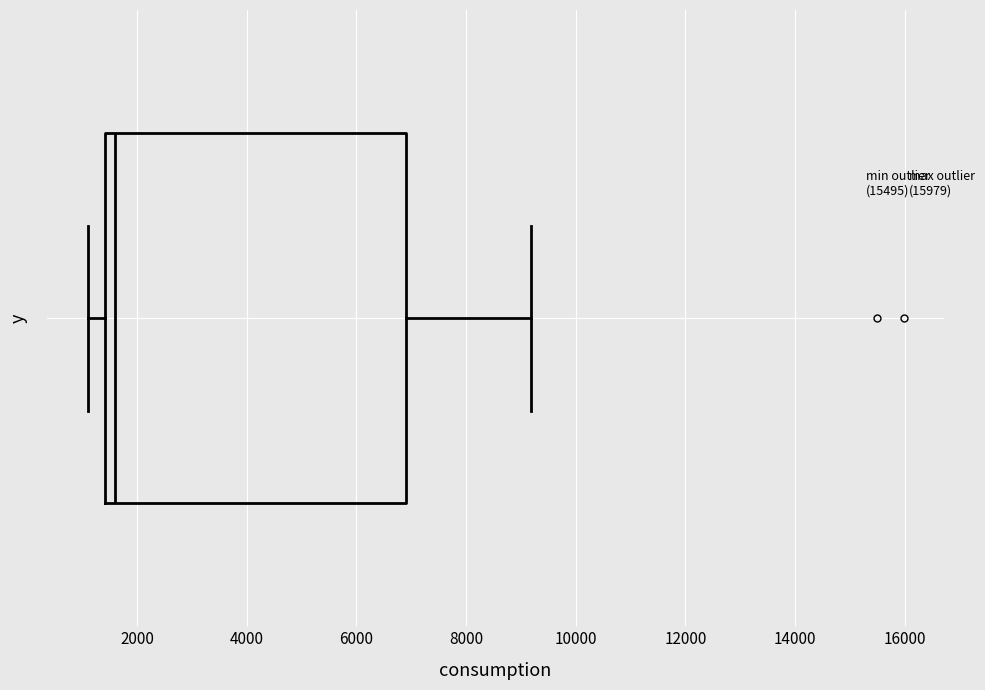

Transcribe this box plot: give where the median line is, the range the box spans, and where the two whiskers end, as read against the x-axis. The values are not printed on the chart, so give them approximately, as read against the axis.

median 1600, box 1400 to 6800, whiskers 1200 to 9200